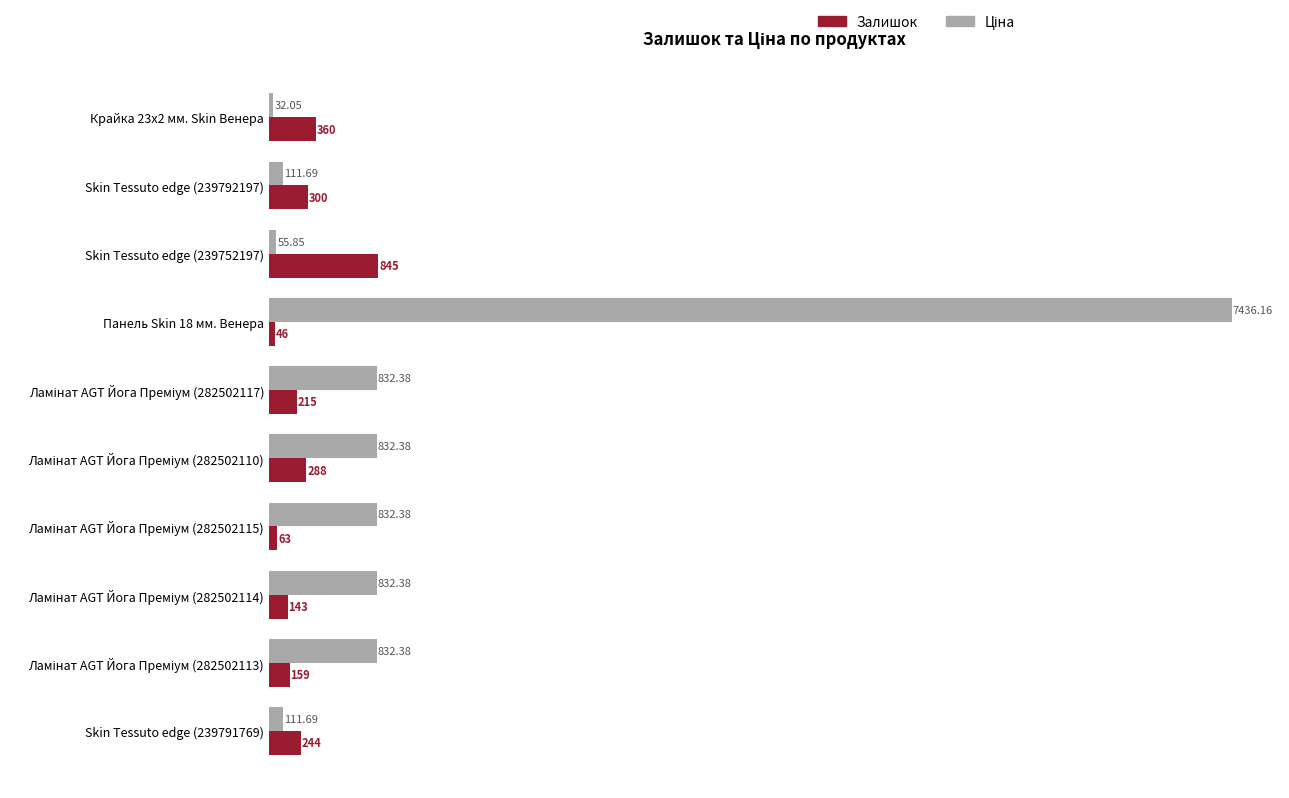

What is the average value of the Залишок series?

266.3